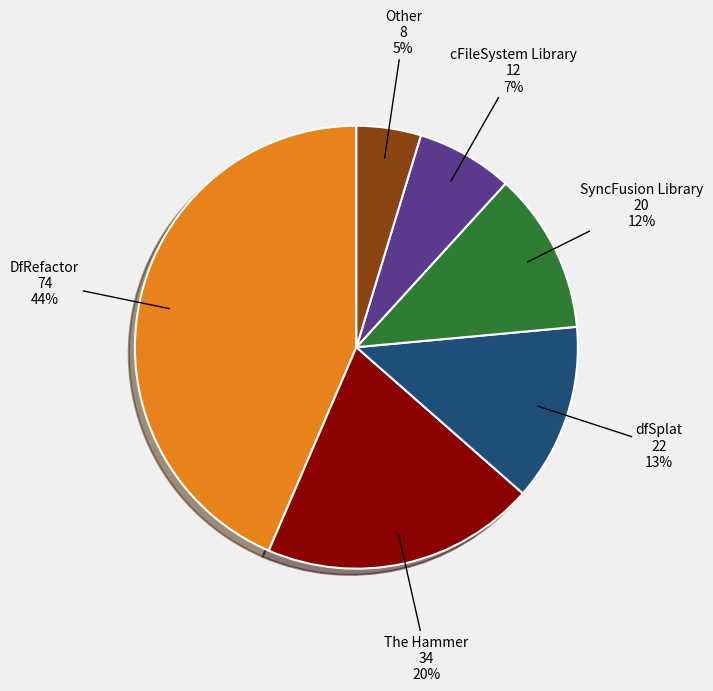

To the nearest percent, what is the average slice percentage?

17%